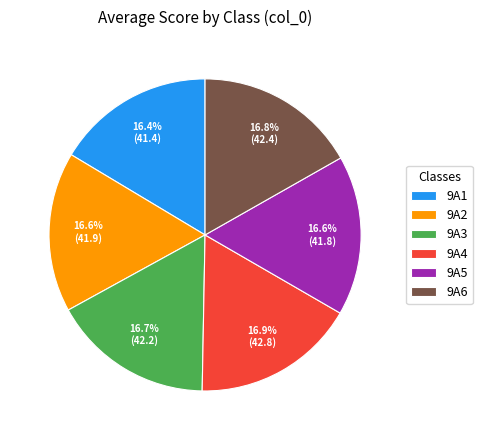

The 9A3 slice represents 3% of the pie. True or false?

False